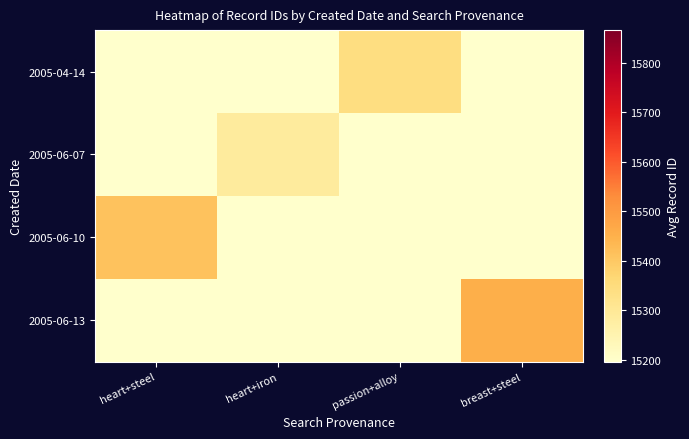

Reading right to left, what are all the values shown in this chart?

2005-04-14: breast+steel=0.0	passion+alloy=15340.0	heart+iron=0.0	heart+steel=0.0
2005-06-07: breast+steel=0.0	passion+alloy=0.0	heart+iron=15286.5	heart+steel=0.0
2005-06-10: breast+steel=0.0	passion+alloy=0.0	heart+iron=0.0	heart+steel=15411.0
2005-06-13: breast+steel=15454.0	passion+alloy=0.0	heart+iron=0.0	heart+steel=0.0